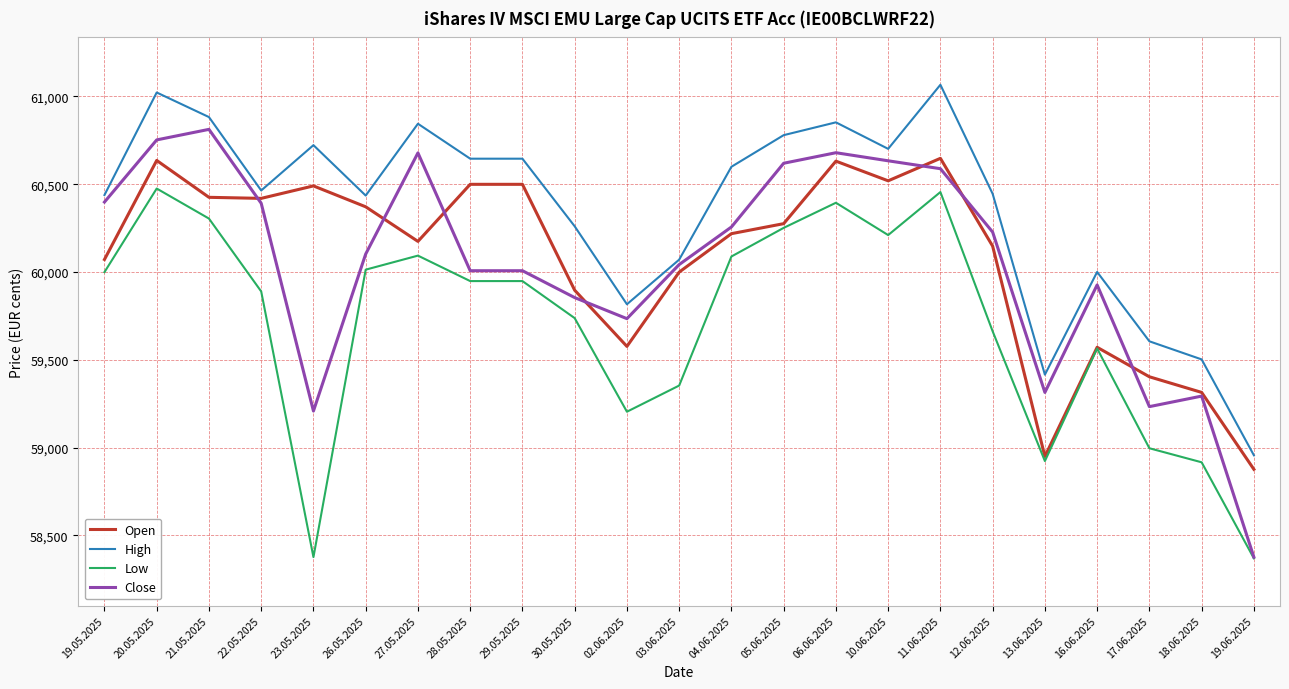

At which category does Close reach its first local valley?

23.05.2025